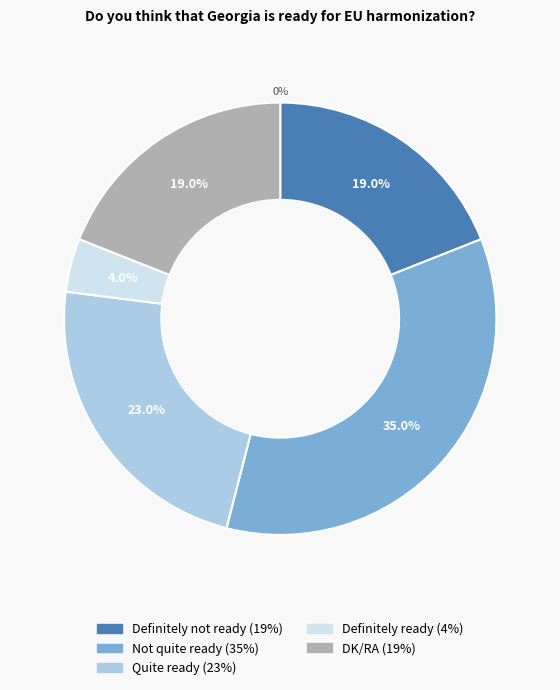

Is it true that Definitely not ready is 19% of the pie?

True